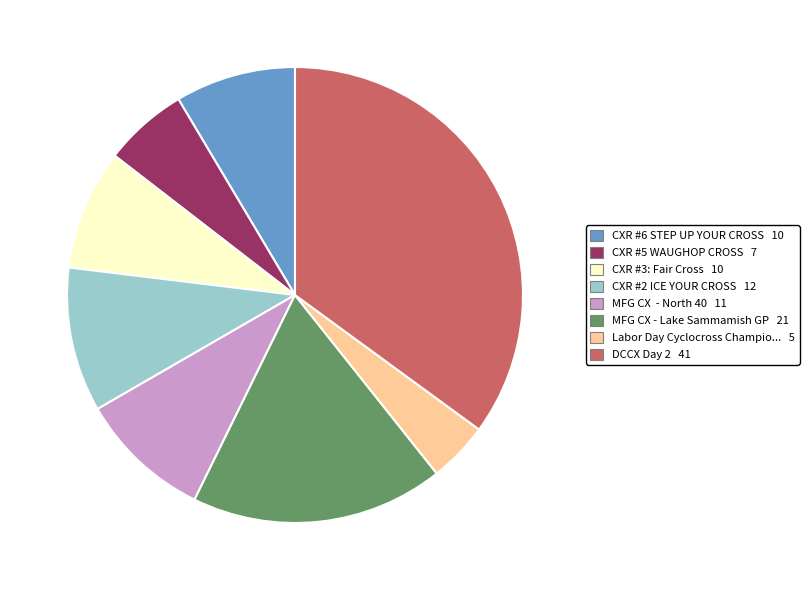

Is there any slice that represents more than half of the pie?

No